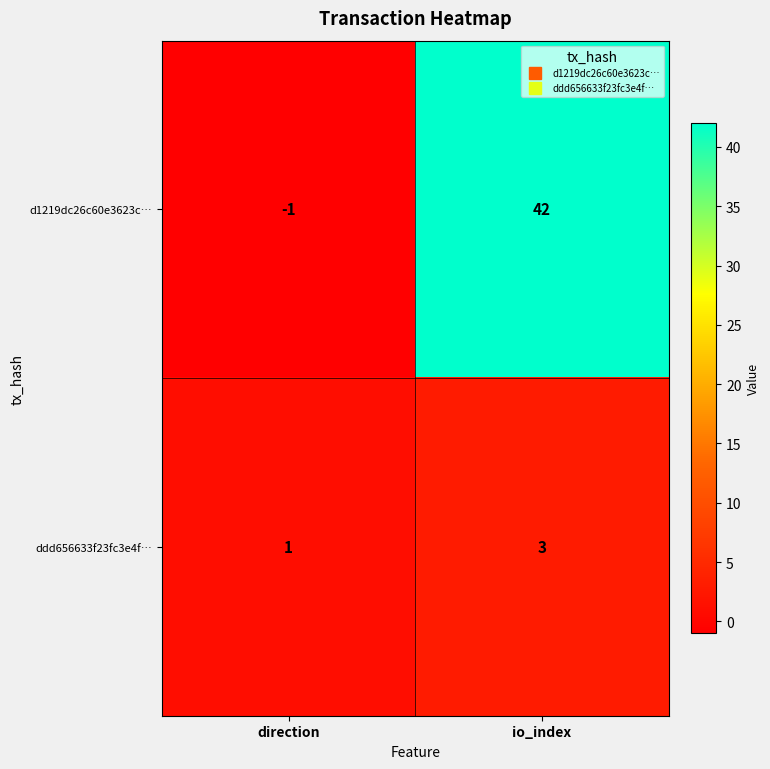

Is it true that d1219dc26c60e3623c… equals -1 at direction?

True